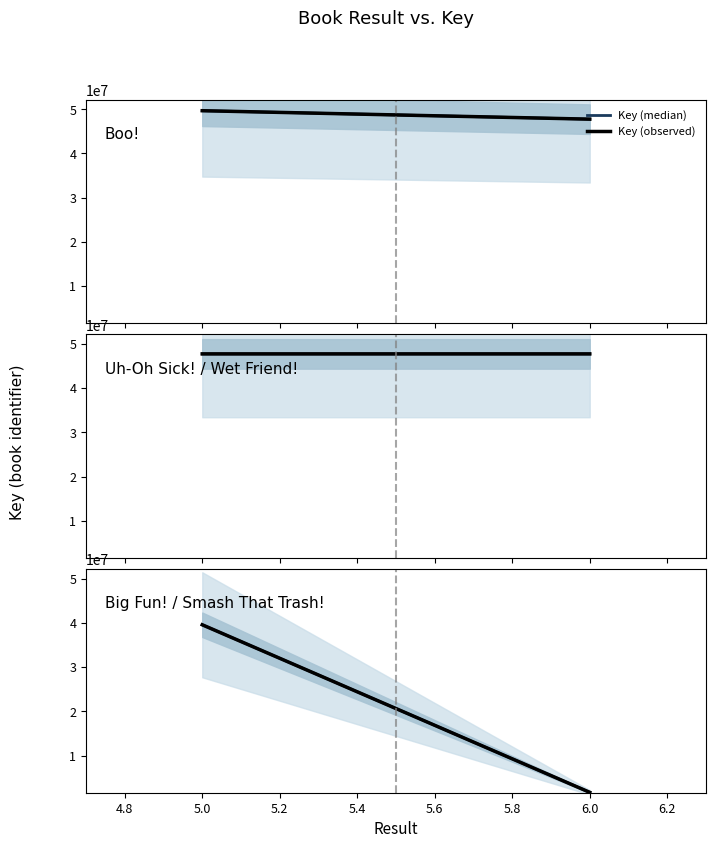

What is the value of the Key (median) point at the 1st from the left?

39580721